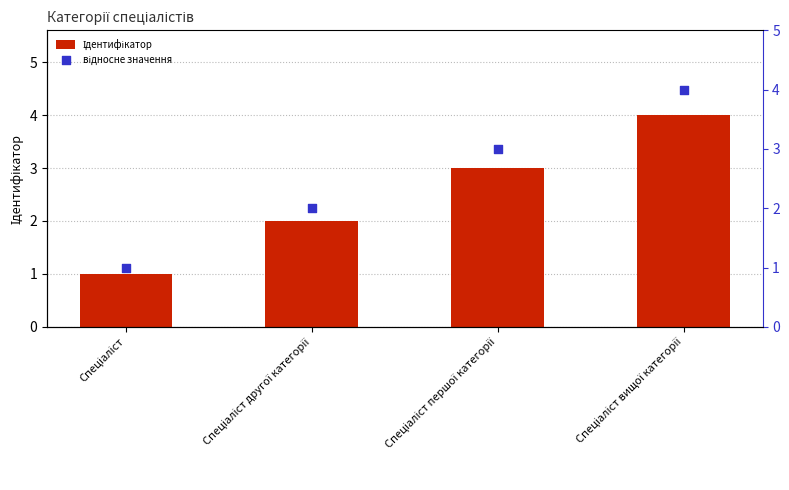

Which series contains the highest Y value?

Ідентифікатор